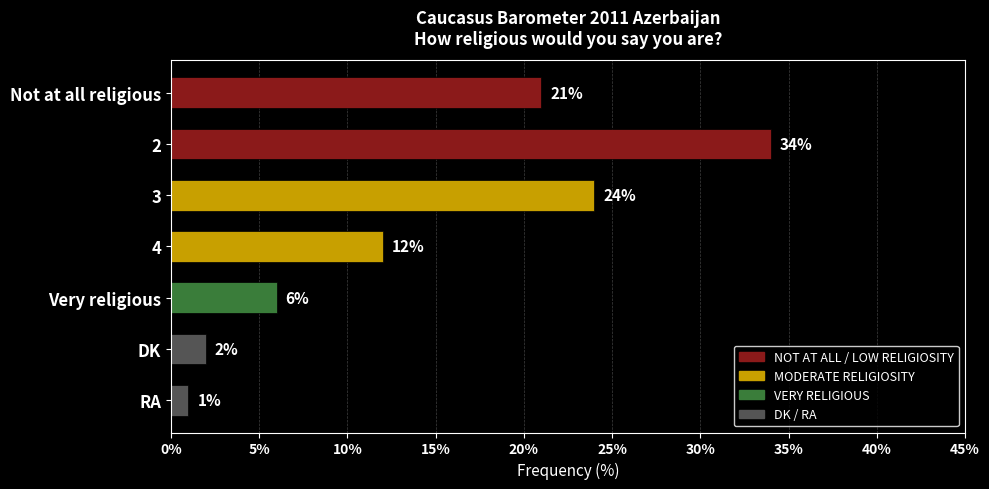

What is the approximate value at 4, to the nearest 10?

10